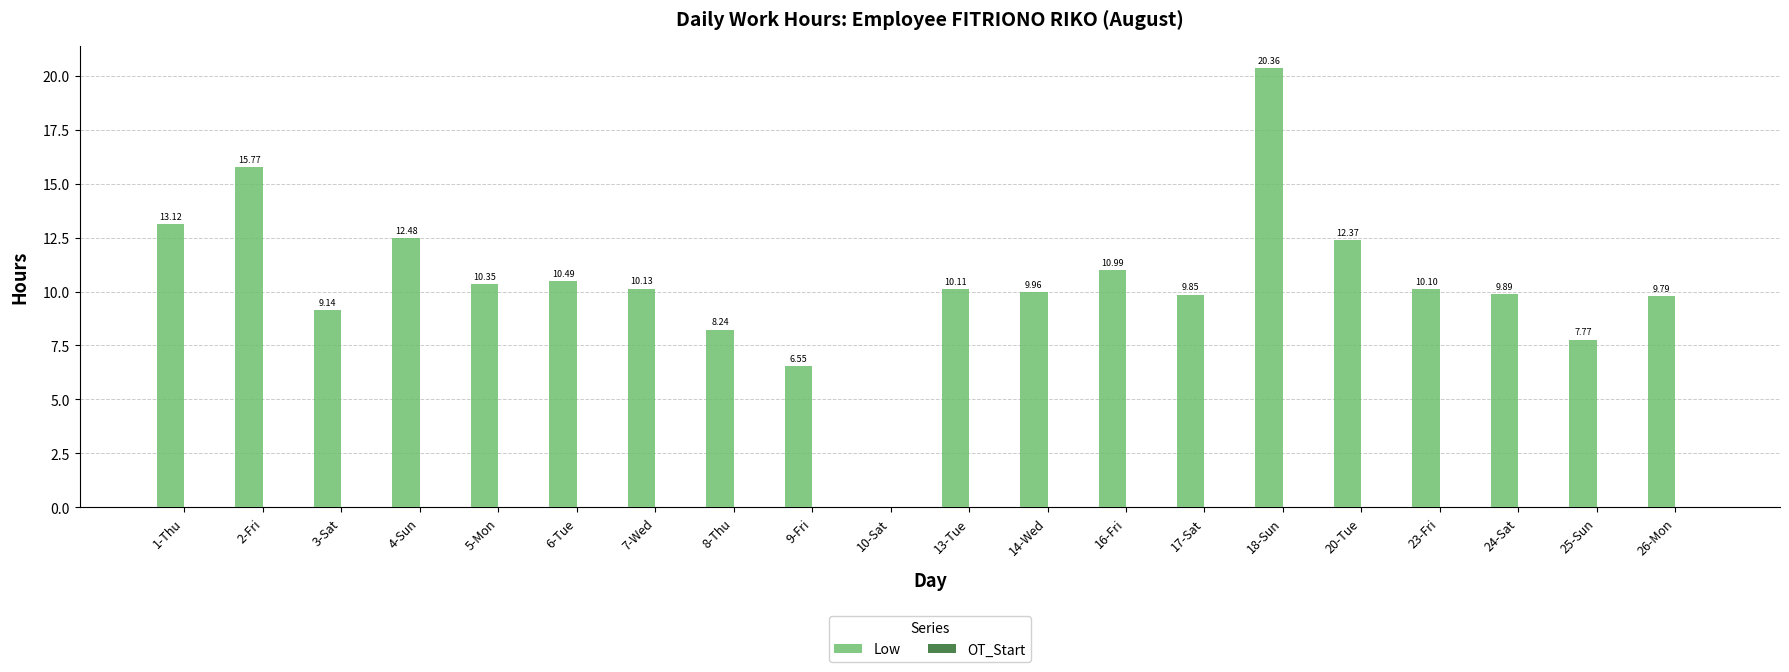

Approximately how many times larger is the value at 6-Tue compared to 13-Tue?

1.0